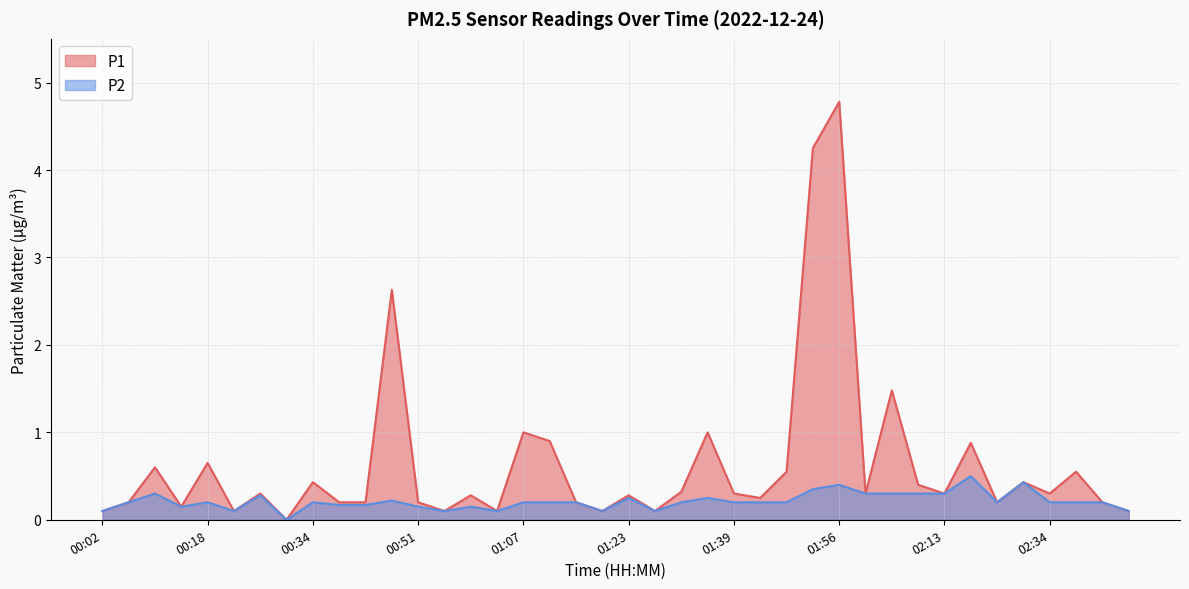

How many categories are shown in the chart?

40